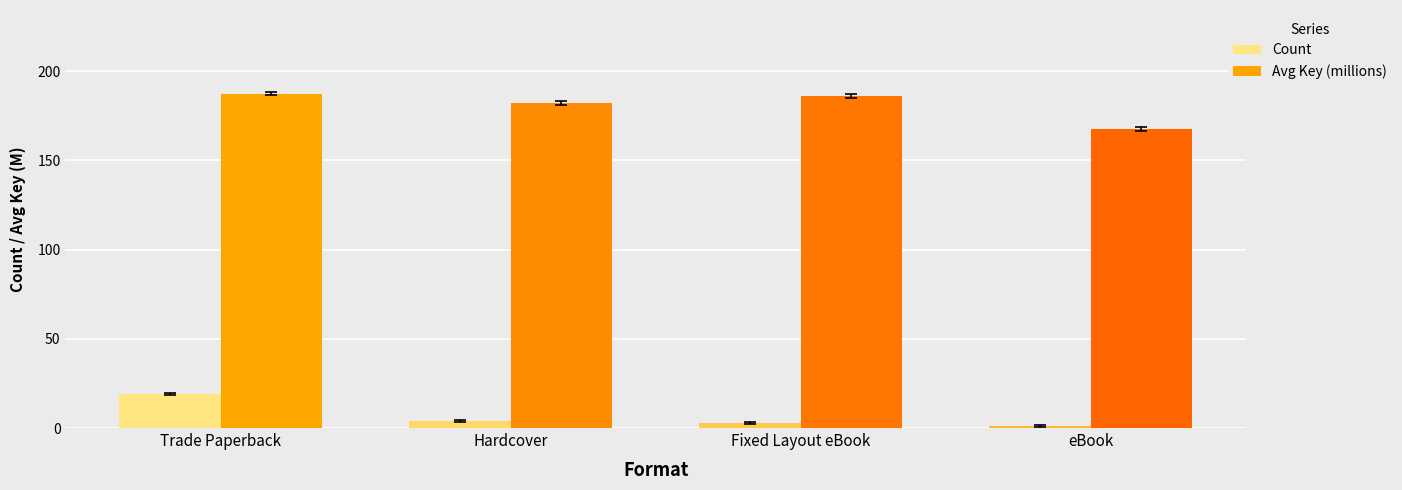

Is it true that Count equals 19.0 at Trade Paperback?

True